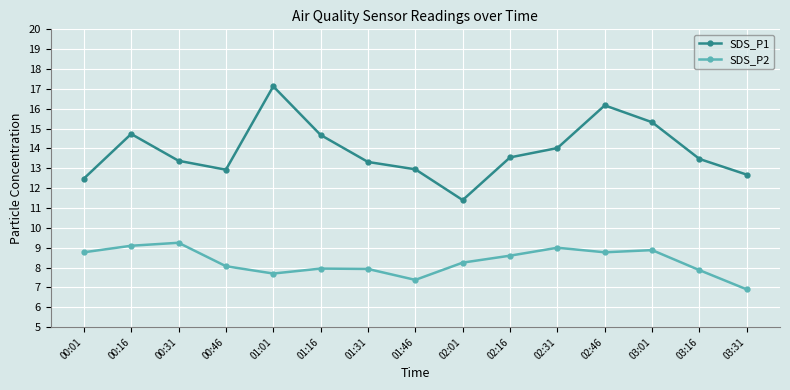

Which category has the highest value across all series?

01:01